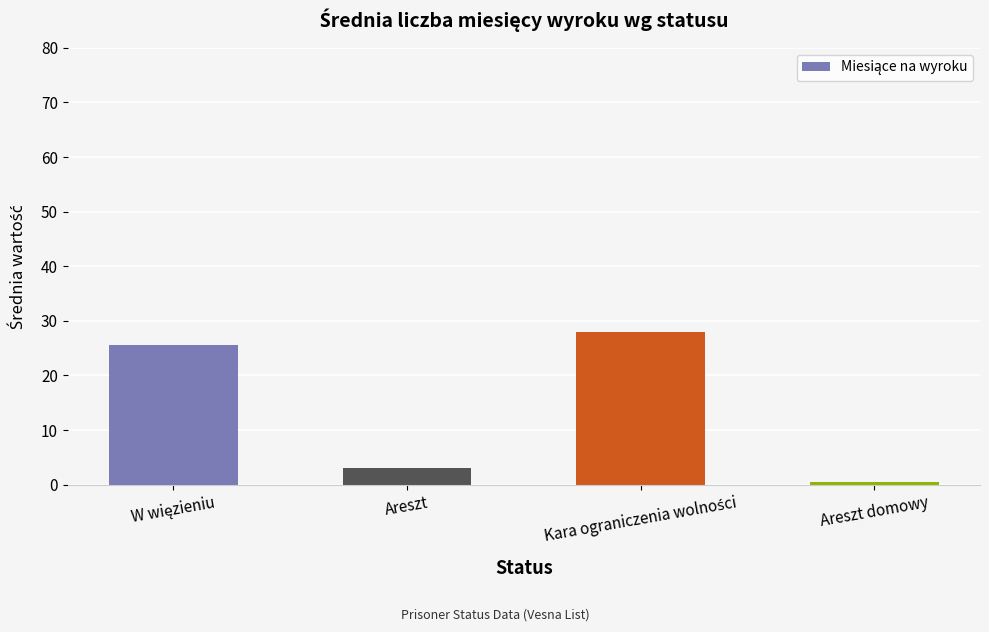

At which category does the chart reach its minimum across all series?

Areszt domowy